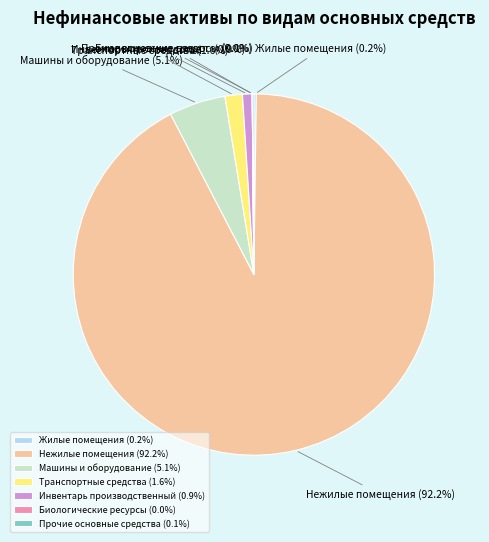

Between Нежилые помещения (92.2%) and Инвентарь производственный (0.9%), which is larger?

Нежилые помещения (92.2%)